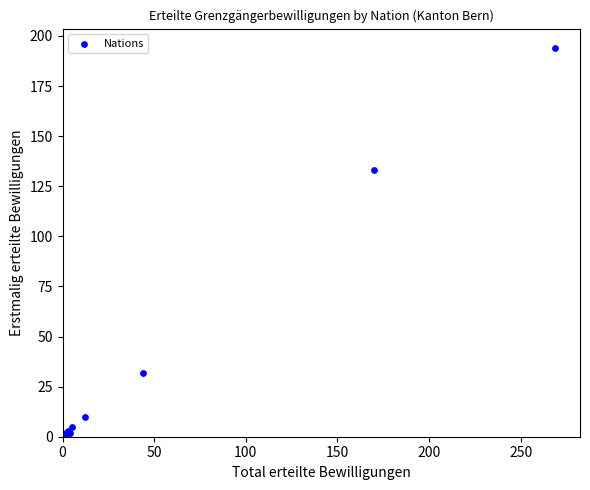

What Y value in the scatter plot is closest to 97?

133